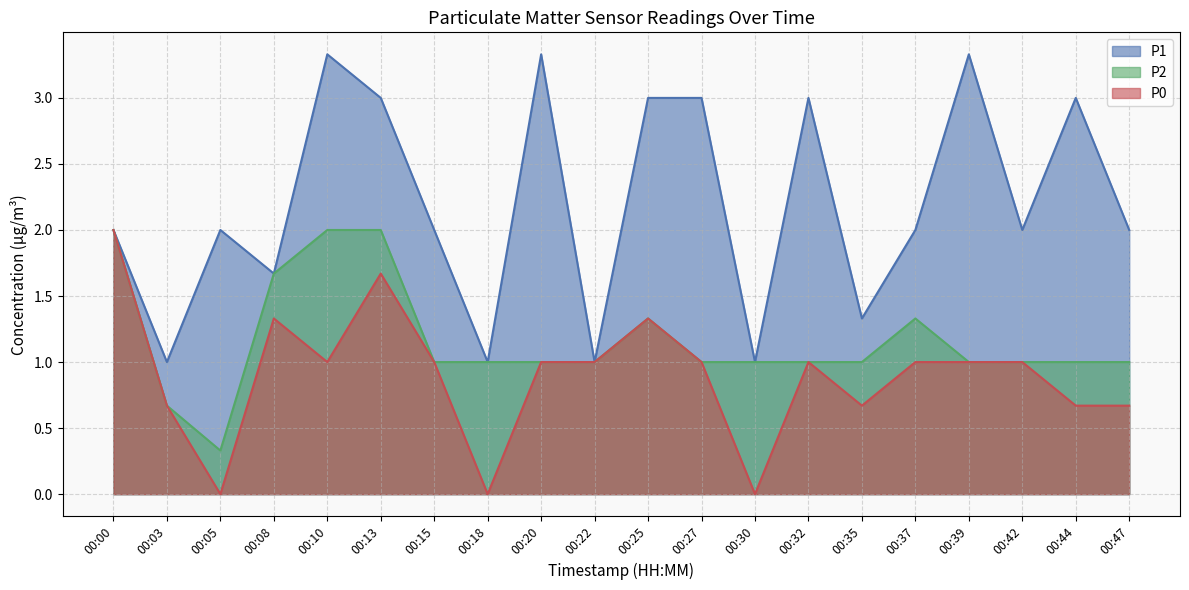

List the series in order of their overall mean, lowest first.

P0, P2, P1